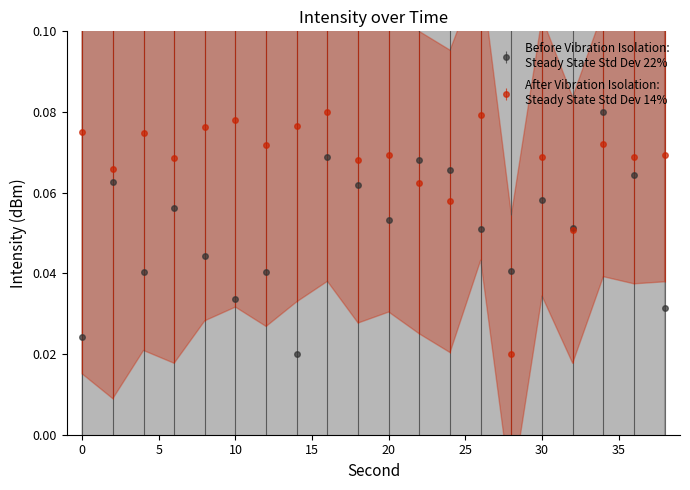

At which label is After Vibration Isolation closest to 0?

28